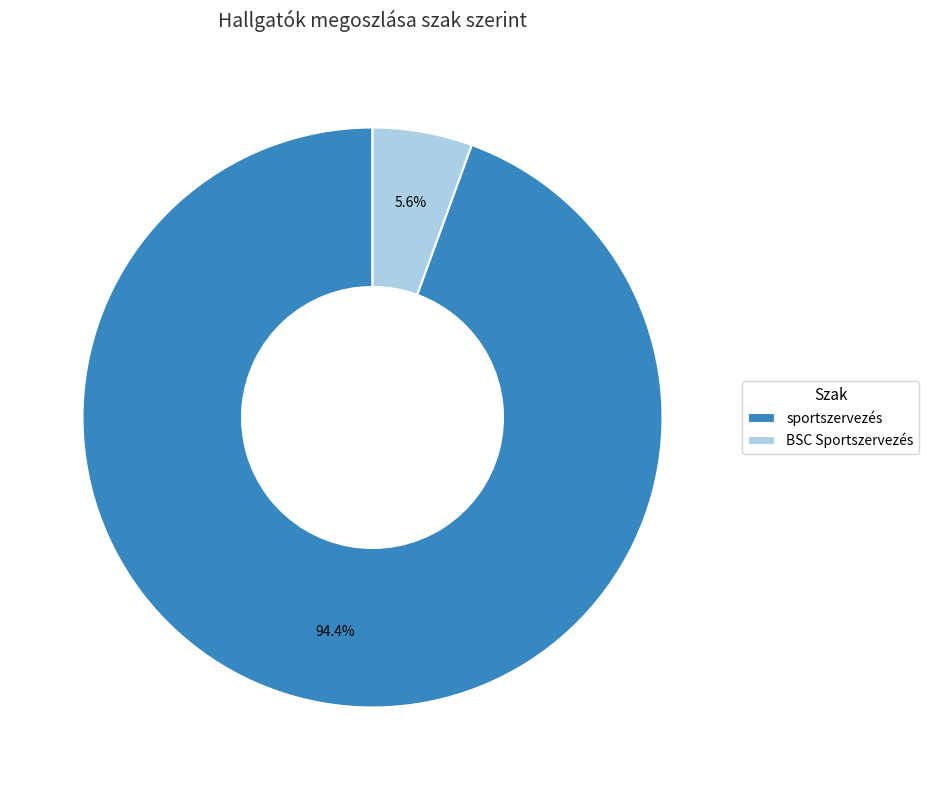

Count the number of slices in the pie.

2